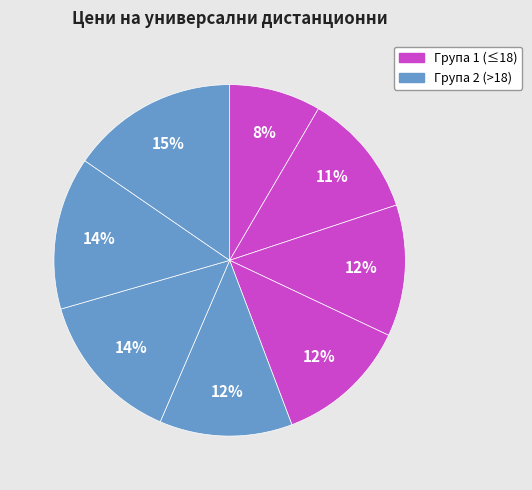

How many slices are in this pie chart?

8